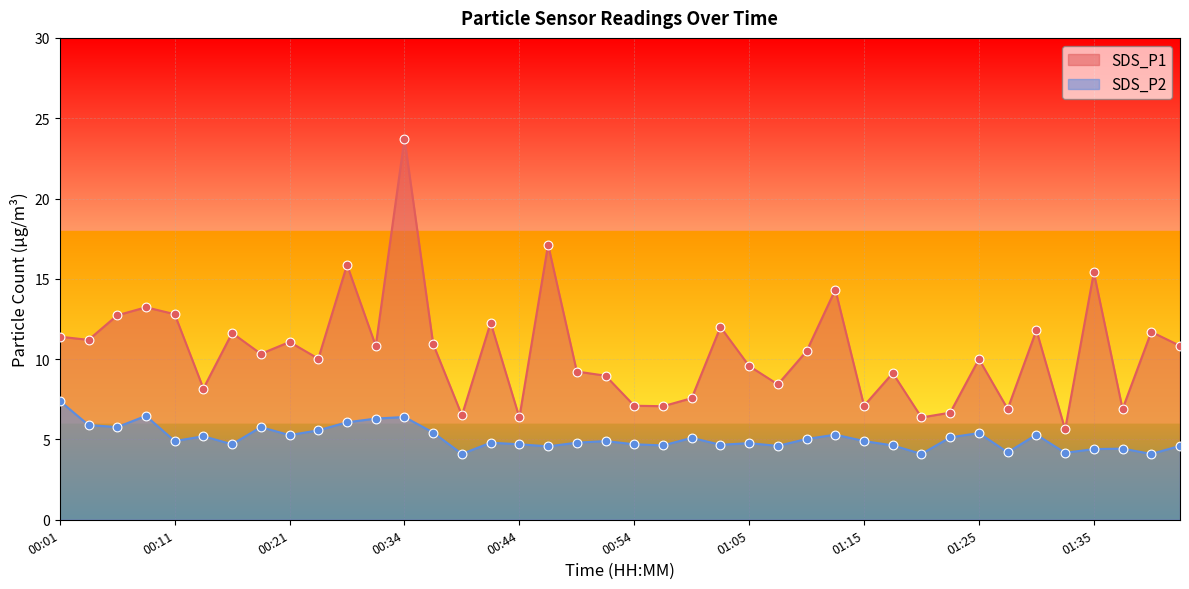

At how many categories does at least one series exceed 17?

2